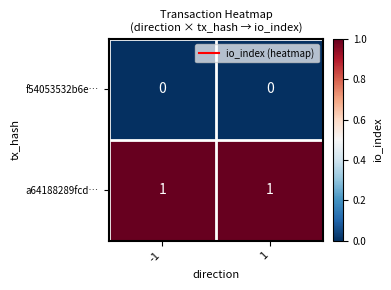

The a64188289fcd… series shows 1 at 1. True or false?

True